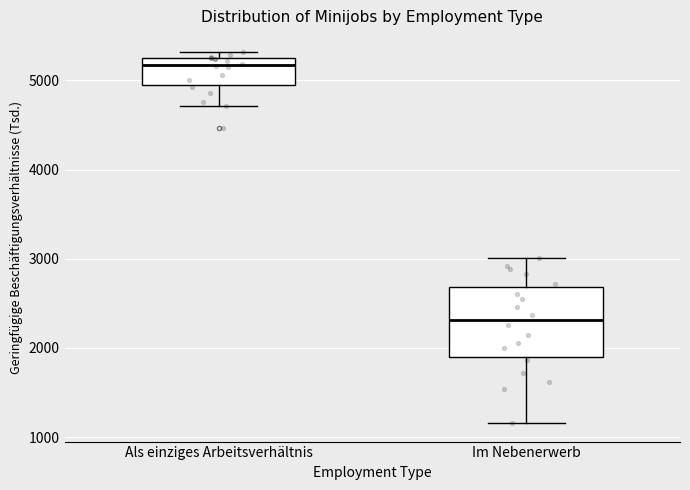

Where does the lower whisker of the box for Als einziges Arbeitsverhältnis end on the y-axis? The values are not printed on the chart, so give them approximately, as read against the axis.

4700